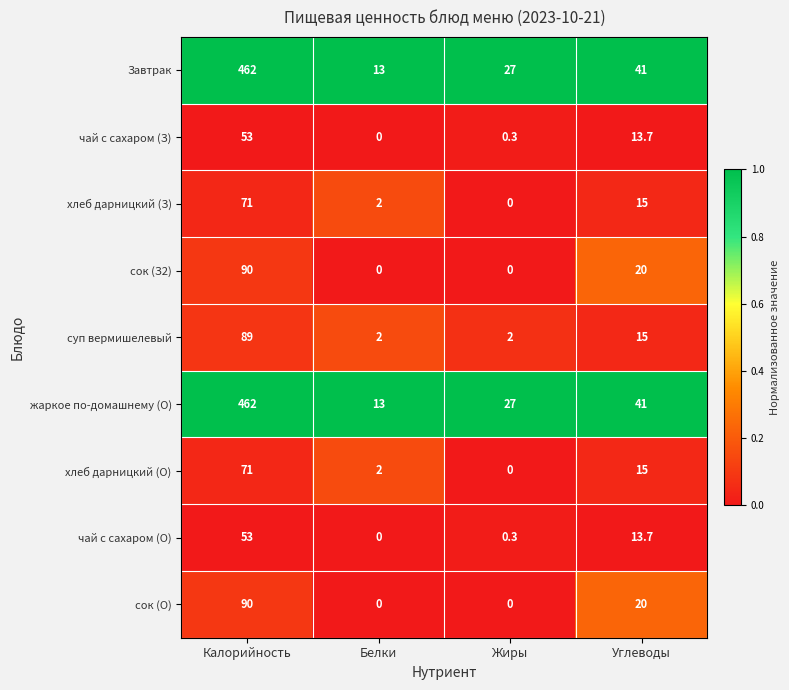

What is the spread (max minus min) of values at Белки?

13.0